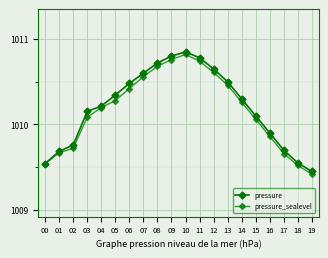

How many interior local peaks does the pressure series have?

1